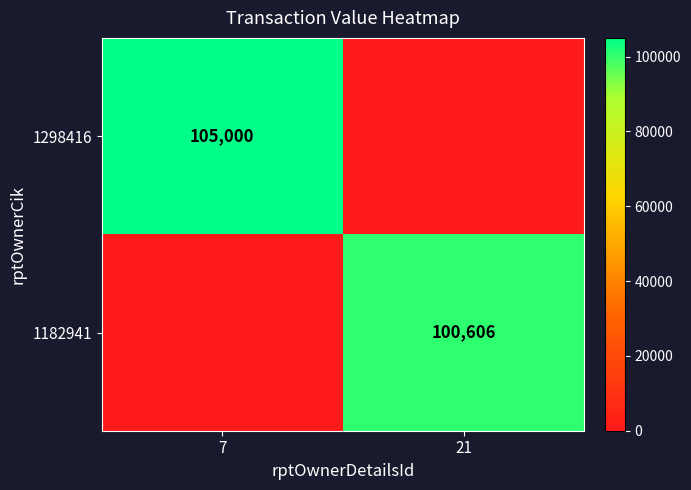

The 1182941 series shows 100606 at 21. True or false?

True